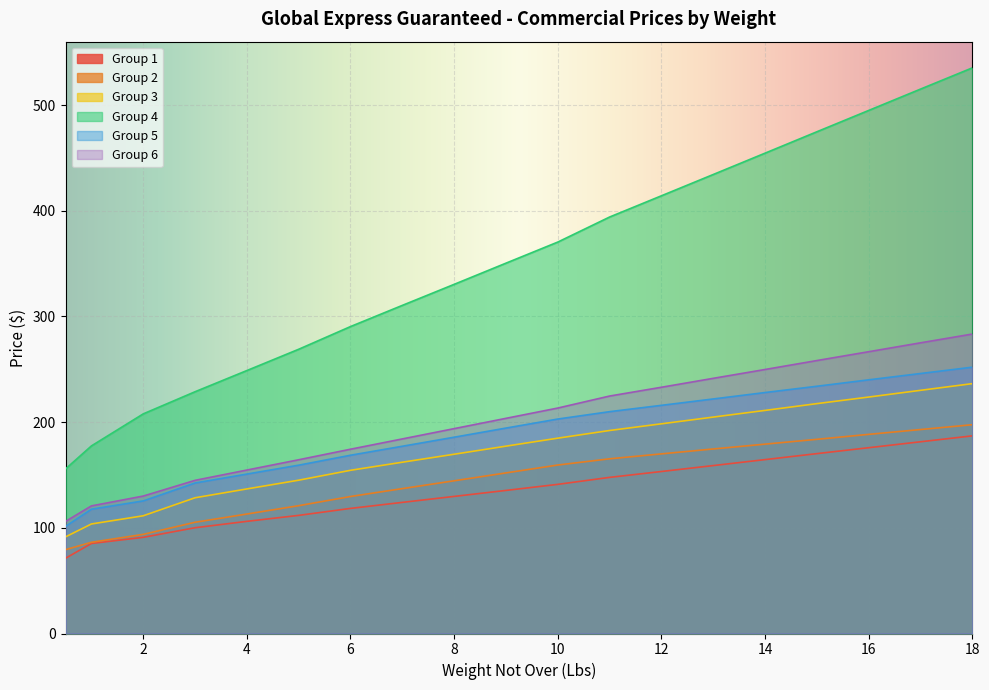

Where does the Group 1 series first go above 135?

9